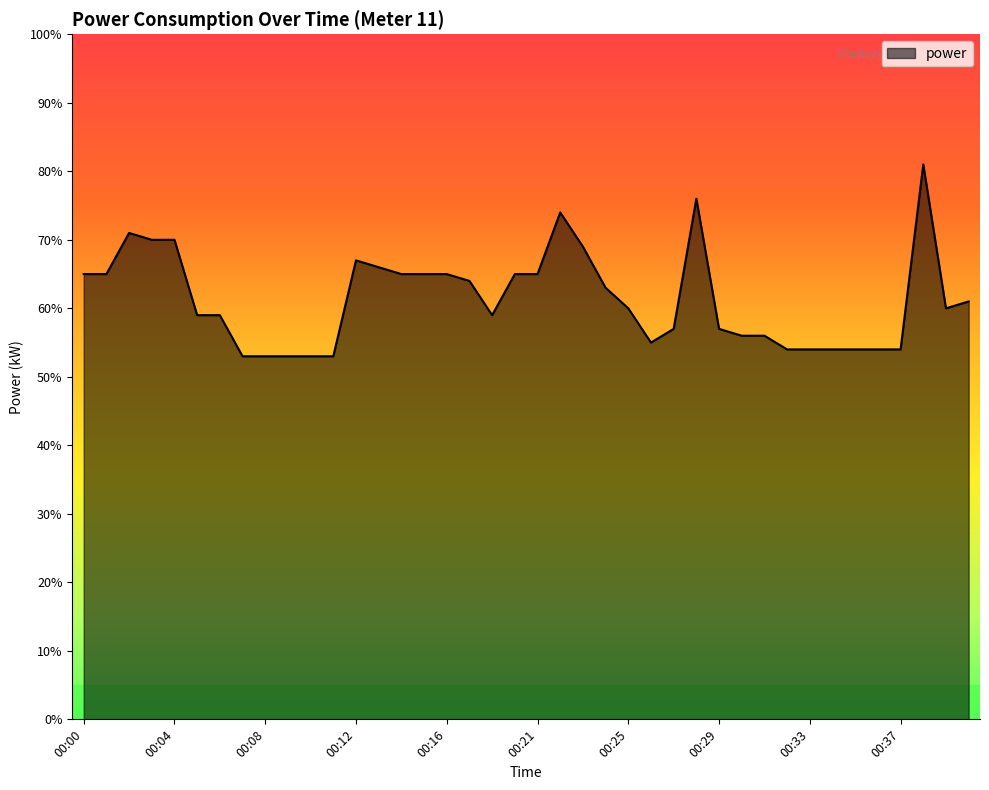

What is the greatest value displayed?

0.8